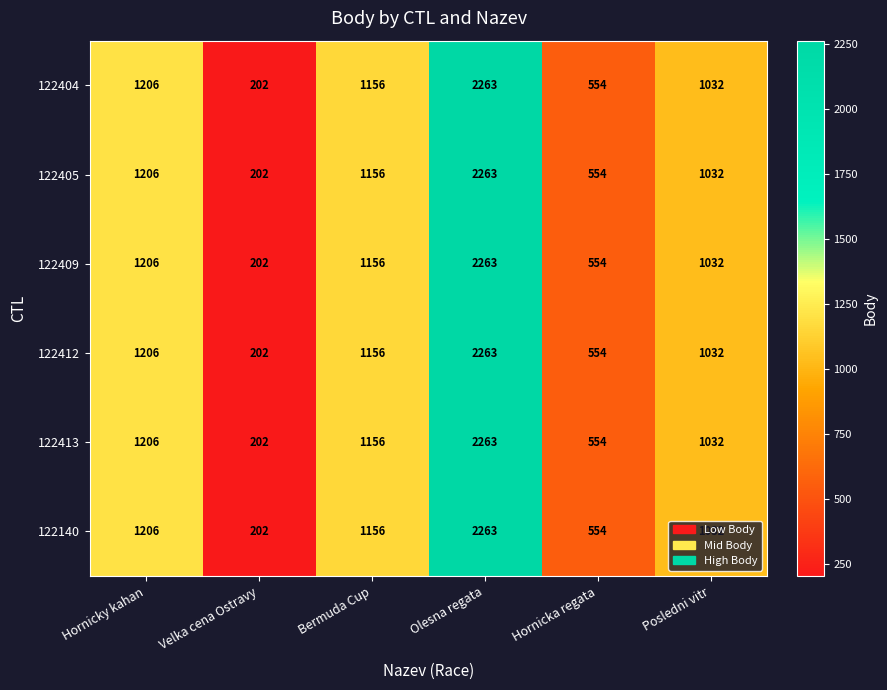

At which category is the sum across all series the highest?

Olesna regata